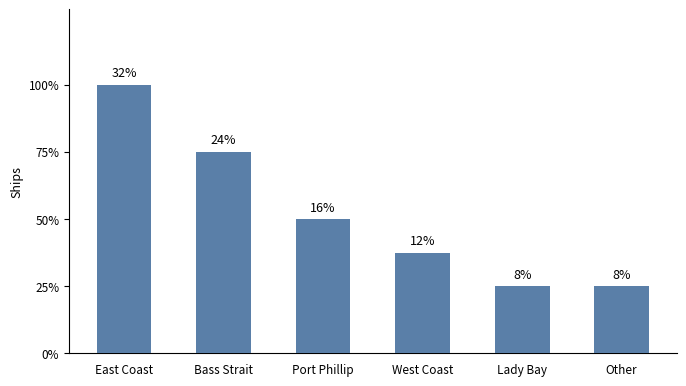

Are the bars grouped side by side (vs. stacked)?

No